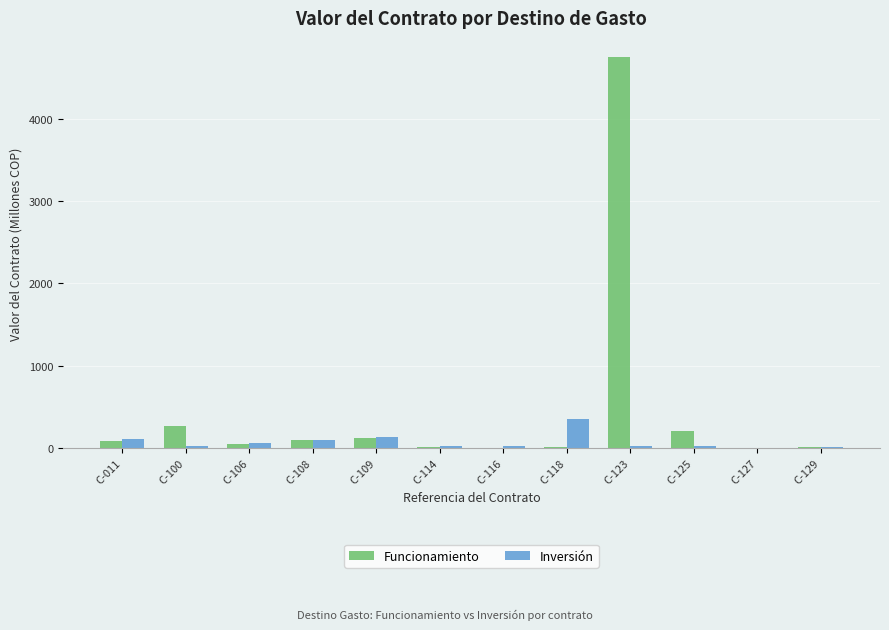

At which label is Funcionamiento closest to 2374?

C-100